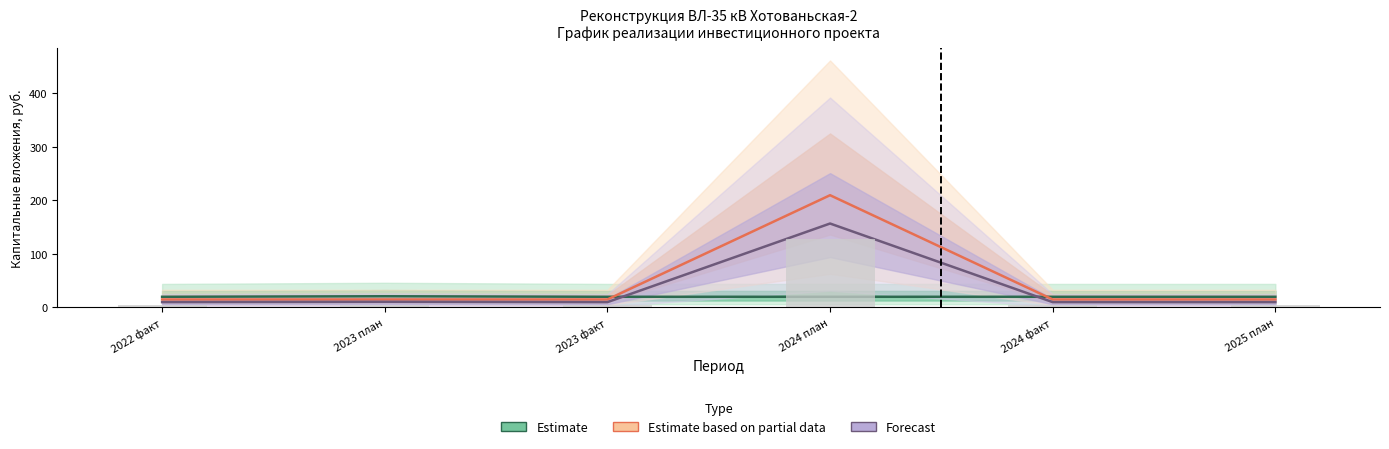

Is the value of Estimate based on partial data at 2024 план greater than the value of Estimate at 2023 факт?

Yes